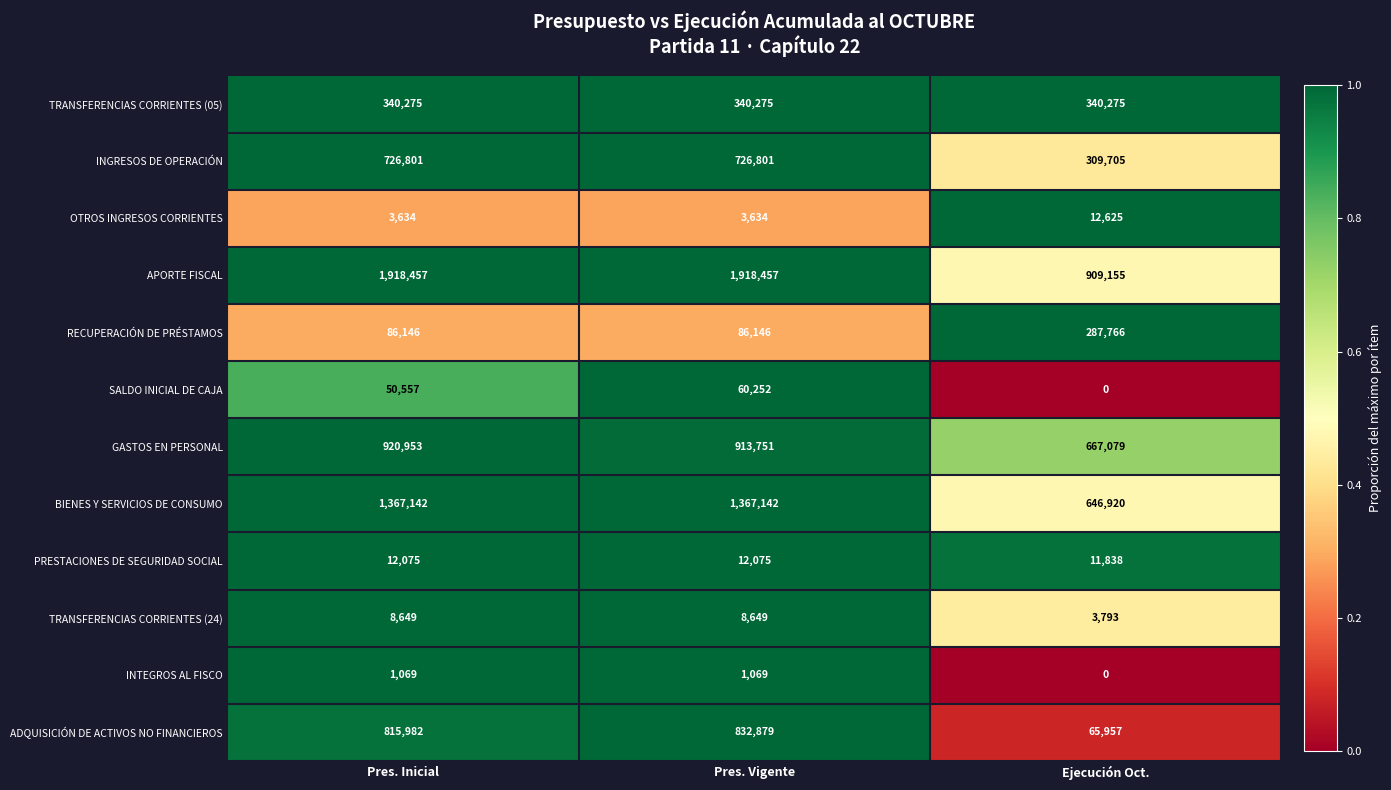

True or false: OTROS INGRESOS CORRIENTES has a value of 5358 at Pres. Inicial.

False